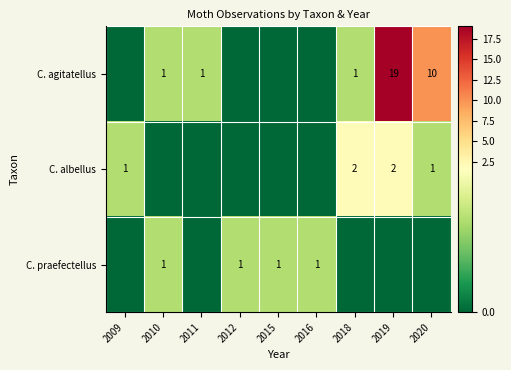

True or false: C. praefectellus has a value of 0 at 2015.

False